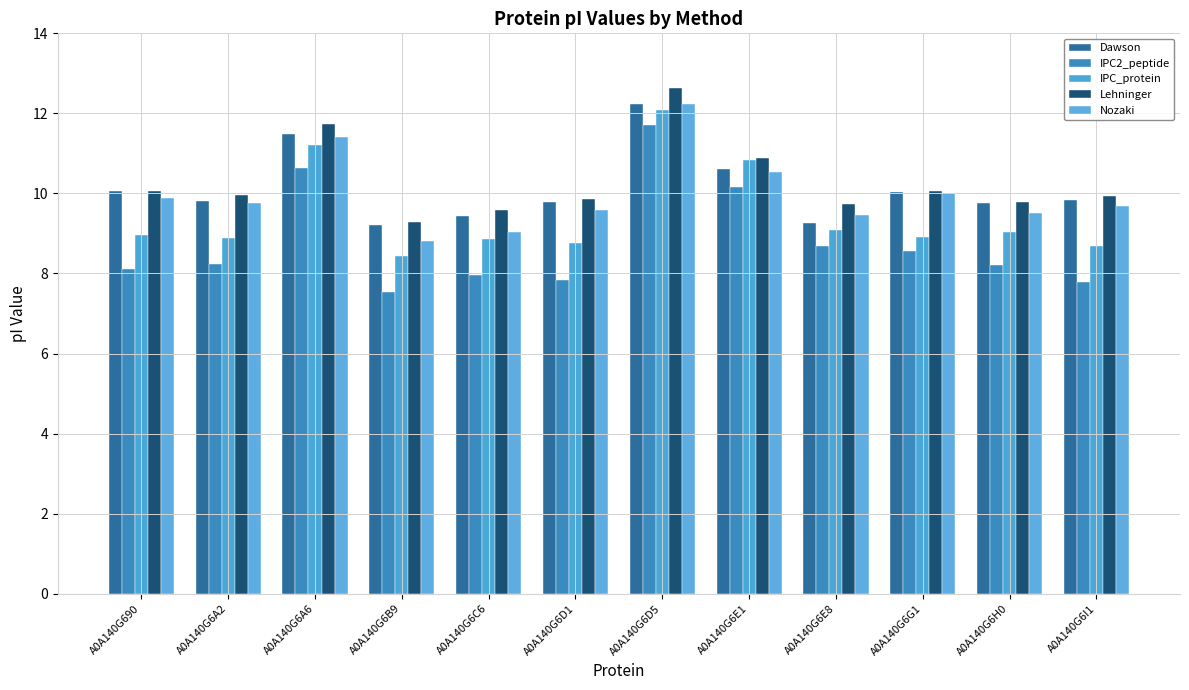

Reading left to right, list all the values displayed in this chart.

Dawson: A0A140G690=10.1	A0A140G6A2=9.8	A0A140G6A6=11.5	A0A140G6B9=9.2	A0A140G6C6=9.4	A0A140G6D1=9.8	A0A140G6D5=12.2	A0A140G6E1=10.6	A0A140G6E8=9.3	A0A140G6G1=10.0	A0A140G6H0=9.8	A0A140G6I1=9.8
IPC2_peptide: A0A140G690=8.1	A0A140G6A2=8.2	A0A140G6A6=10.6	A0A140G6B9=7.5	A0A140G6C6=8.0	A0A140G6D1=7.8	A0A140G6D5=11.7	A0A140G6E1=10.2	A0A140G6E8=8.7	A0A140G6G1=8.6	A0A140G6H0=8.2	A0A140G6I1=7.8
IPC_protein: A0A140G690=9.0	A0A140G6A2=8.9	A0A140G6A6=11.2	A0A140G6B9=8.4	A0A140G6C6=8.9	A0A140G6D1=8.8	A0A140G6D5=12.1	A0A140G6E1=10.8	A0A140G6E8=9.1	A0A140G6G1=8.9	A0A140G6H0=9.0	A0A140G6I1=8.7
Lehninger: A0A140G690=10.1	A0A140G6A2=10.0	A0A140G6A6=11.7	A0A140G6B9=9.3	A0A140G6C6=9.6	A0A140G6D1=9.9	A0A140G6D5=12.6	A0A140G6E1=10.9	A0A140G6E8=9.7	A0A140G6G1=10.1	A0A140G6H0=9.8	A0A140G6I1=9.9
Nozaki: A0A140G690=9.9	A0A140G6A2=9.8	A0A140G6A6=11.4	A0A140G6B9=8.8	A0A140G6C6=9.0	A0A140G6D1=9.6	A0A140G6D5=12.2	A0A140G6E1=10.5	A0A140G6E8=9.5	A0A140G6G1=10.0	A0A140G6H0=9.5	A0A140G6I1=9.7